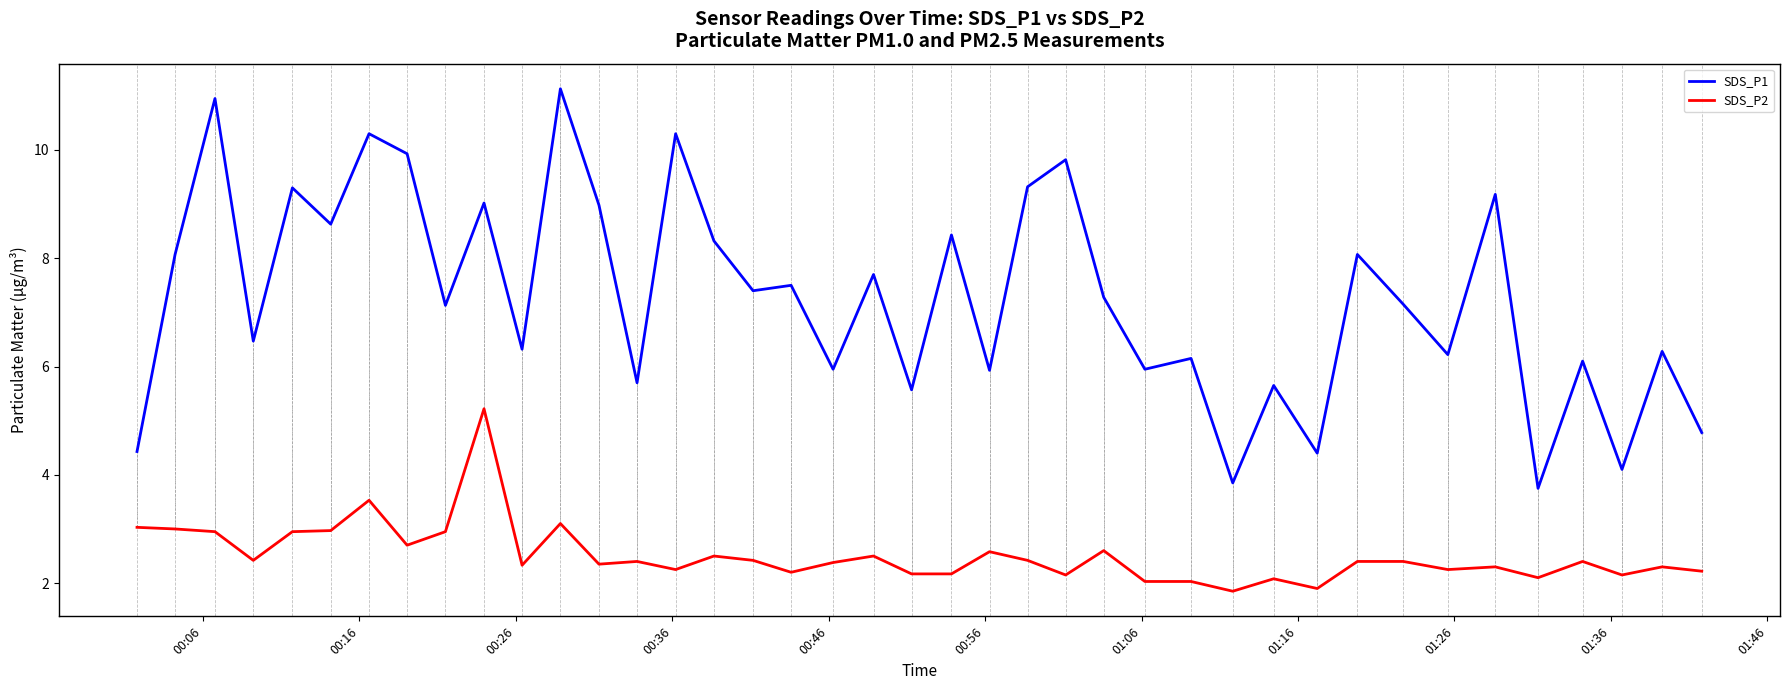

Which series has the largest total across all categories?

SDS_P1